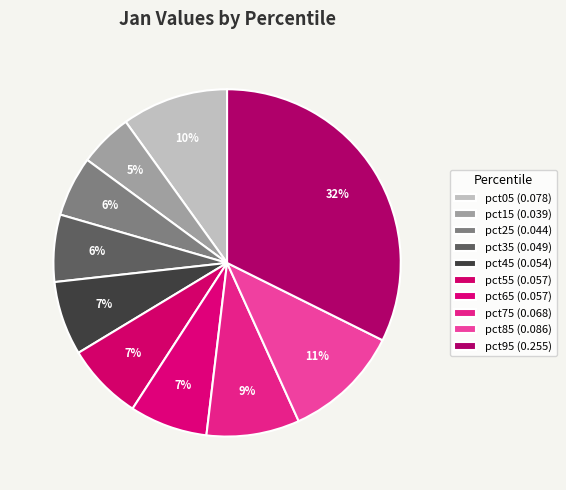

What portion of the pie excludes pct75?

91.3%